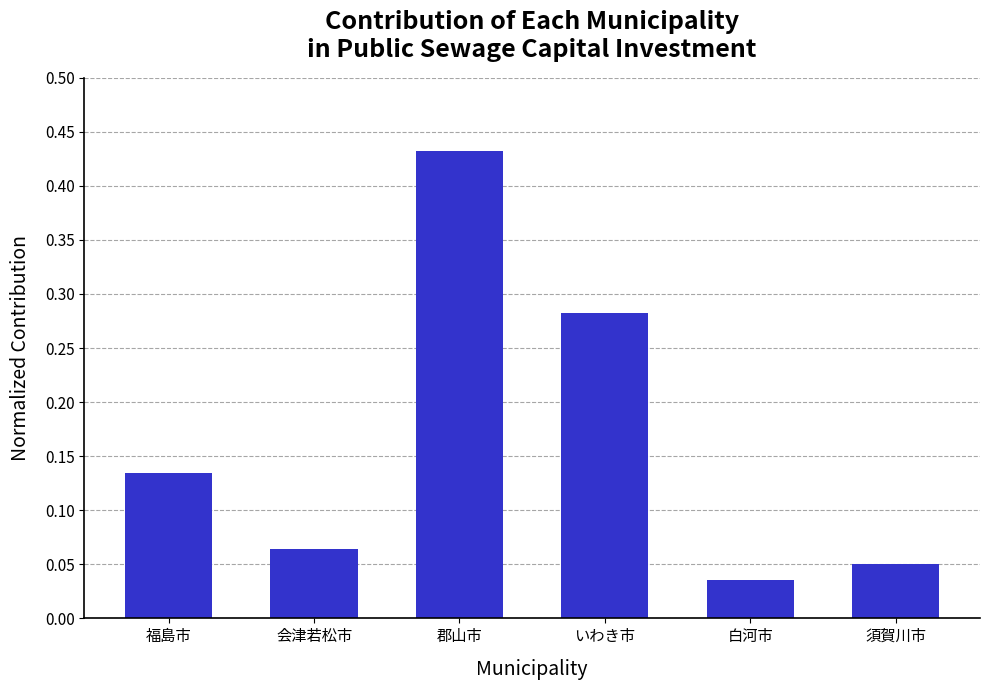

Which category has the lowest value across all series?

白河市